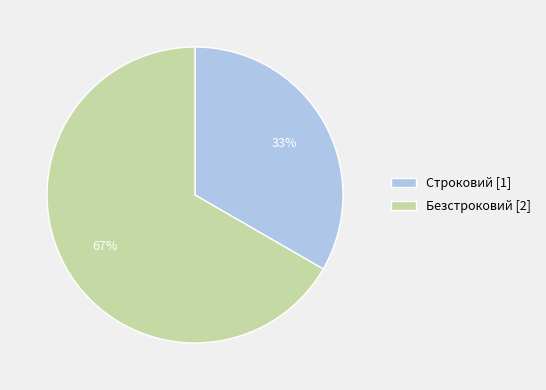

Approximately how many times larger is the value at Строковий compared to Безстроковий?

0.5